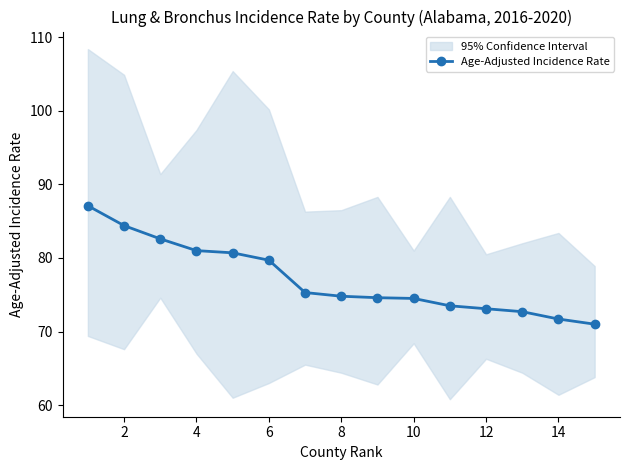

Count the number of values greater than 74.

10